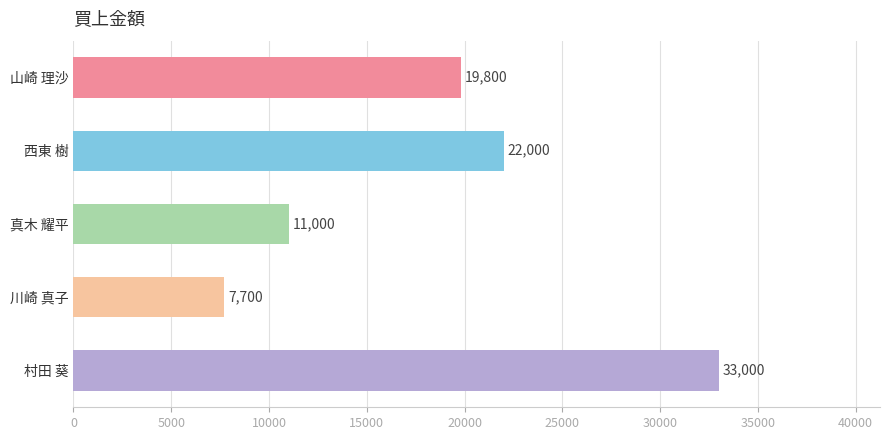

The chart shows a value of 9095 at 山崎 理沙. True or false?

False